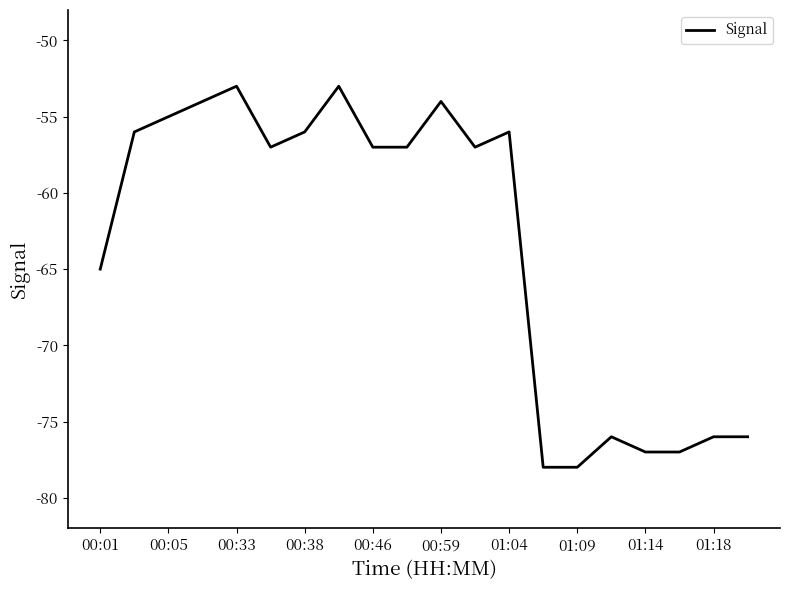

What is the average value?

-63